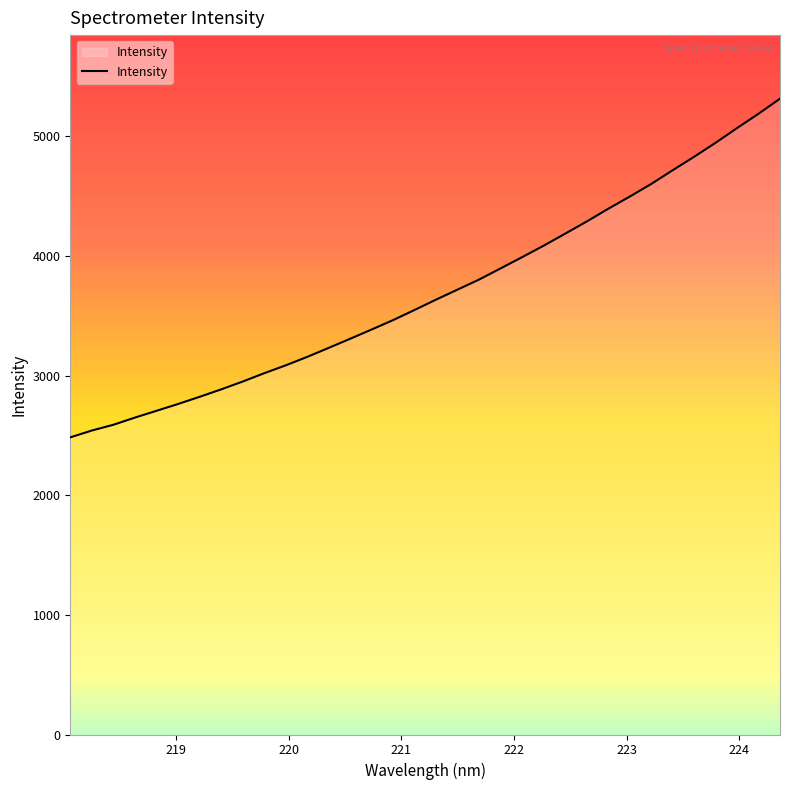

What is the difference between the maximum and minimum values?

2830.7